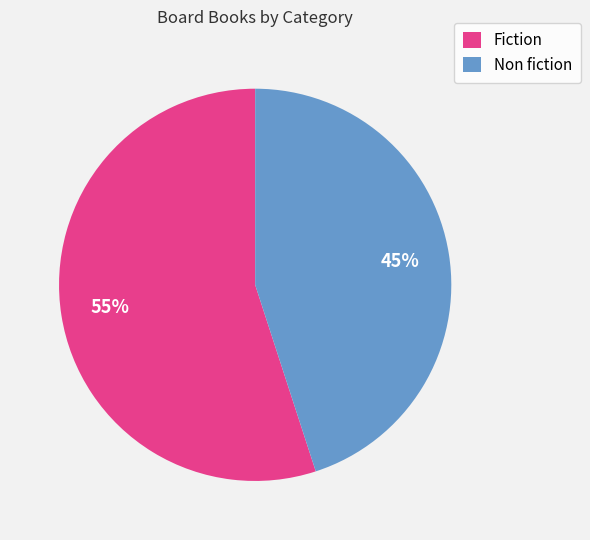

Which category has the biggest portion of the pie?

Fiction